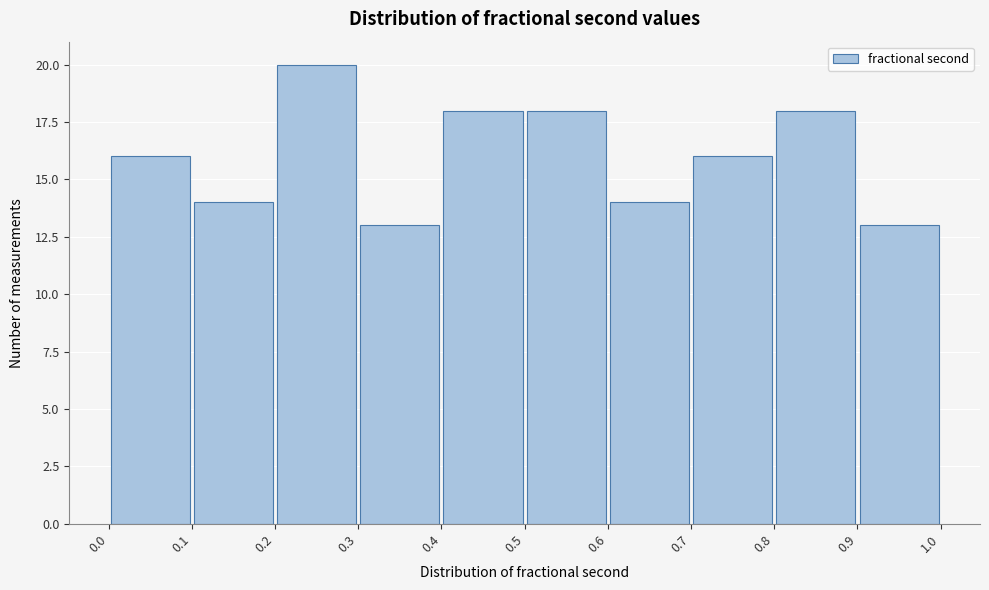

Which range on the x-axis has the tallest bar?

0.2 to 0.3